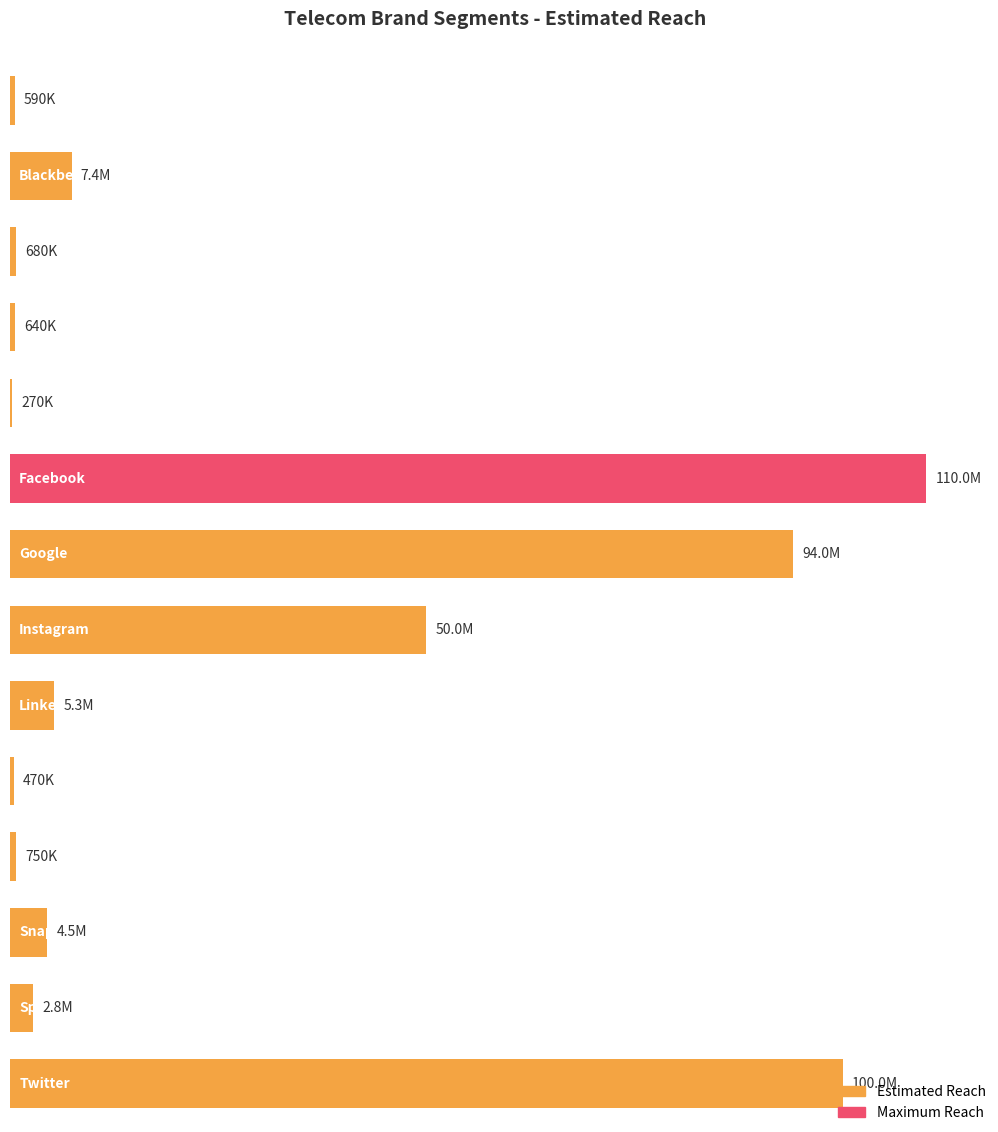

What is the label of the 12th bar from the right?

Boost Mobile